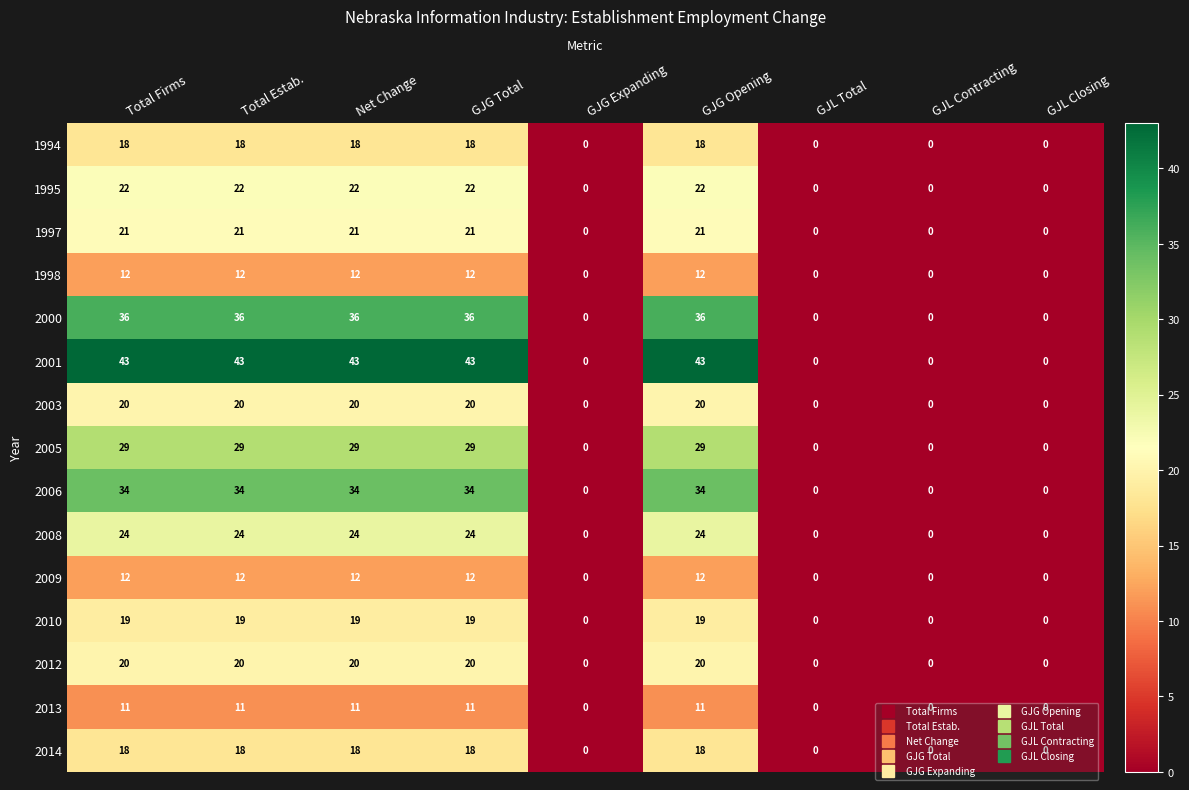

True or false: 2003 has a value of 9 at GJG Total.

False